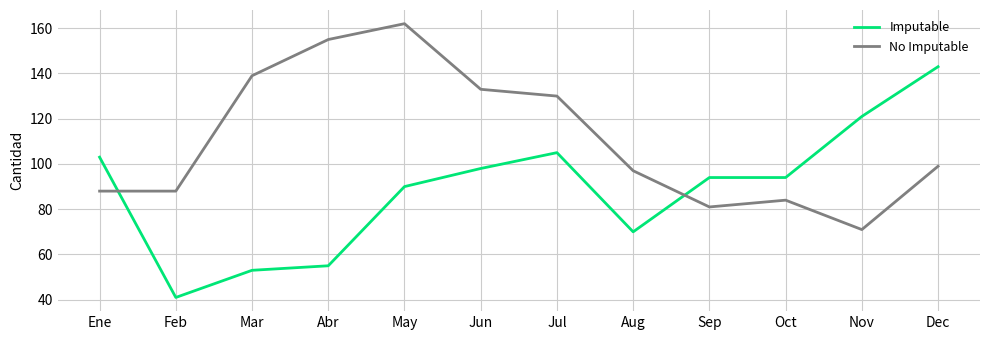

How many times do No Imputable and Imputable cross each other?

2